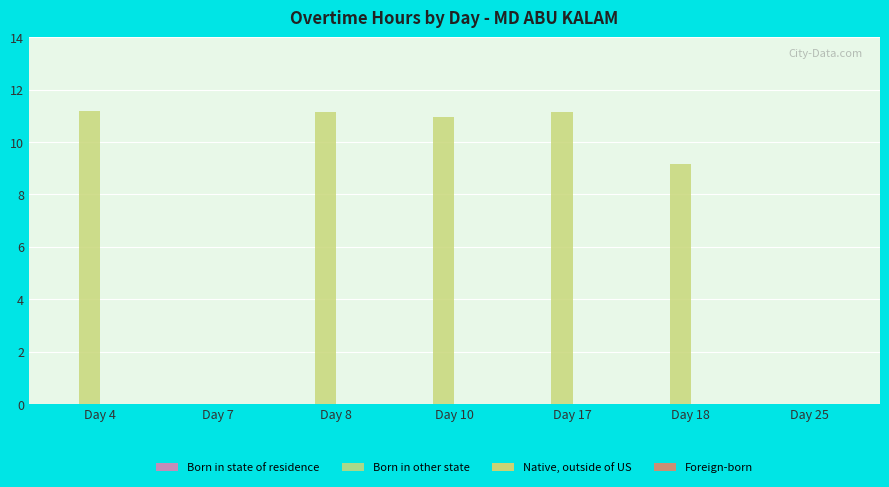

Reading left to right, list all the values displayed in this chart.

Day 4=11.2	Day 7=0.0	Day 8=11.1	Day 10=11.0	Day 17=11.1	Day 18=9.2	Day 25=0.0